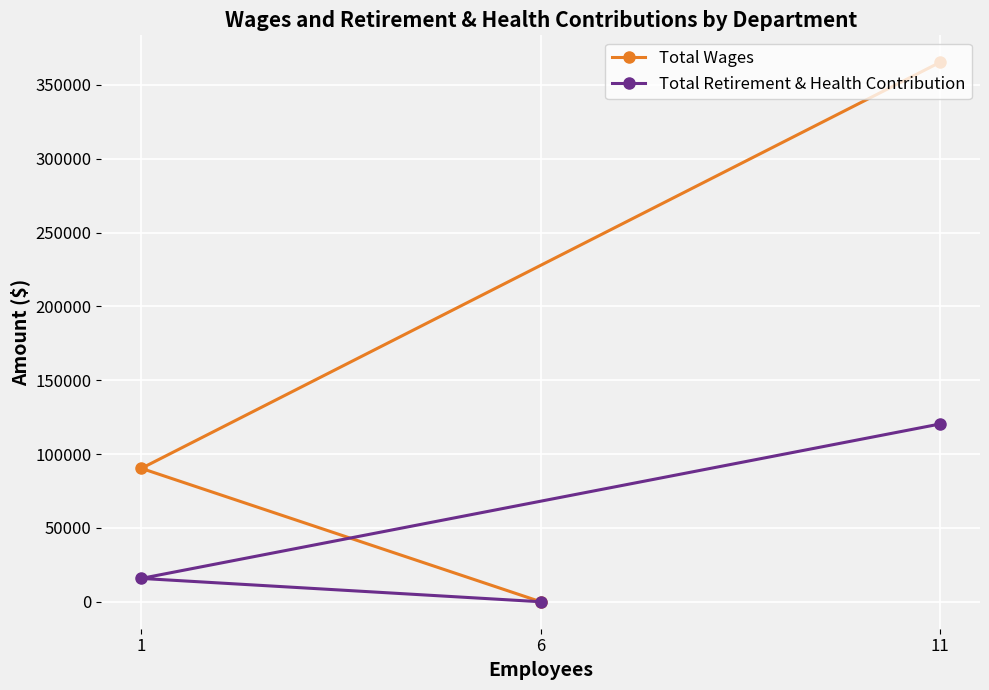

Where does the Total Retirement & Health Contribution series first go above 15799?

11